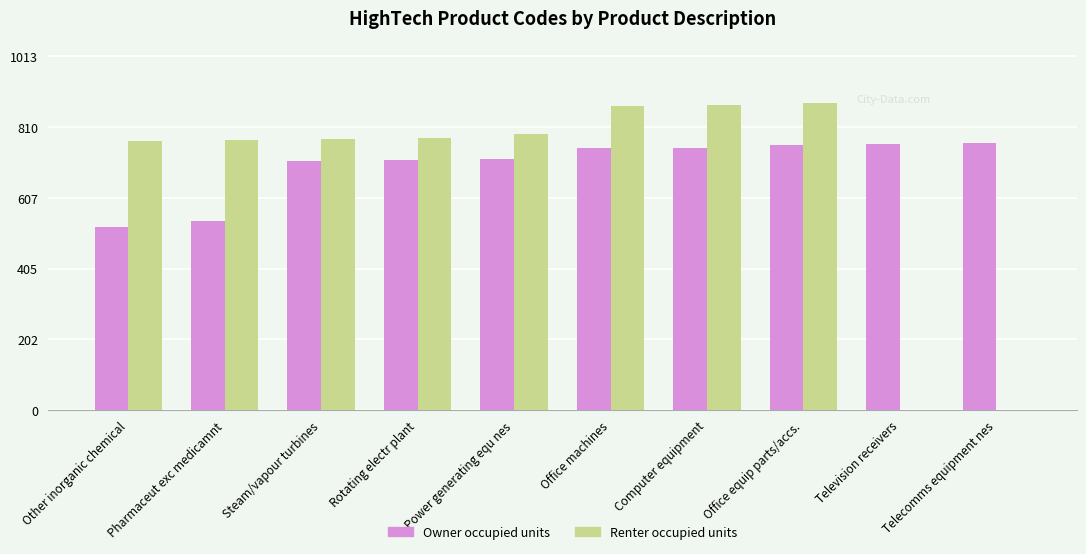

What is the spread (max minus min) of values at Television receivers?

761